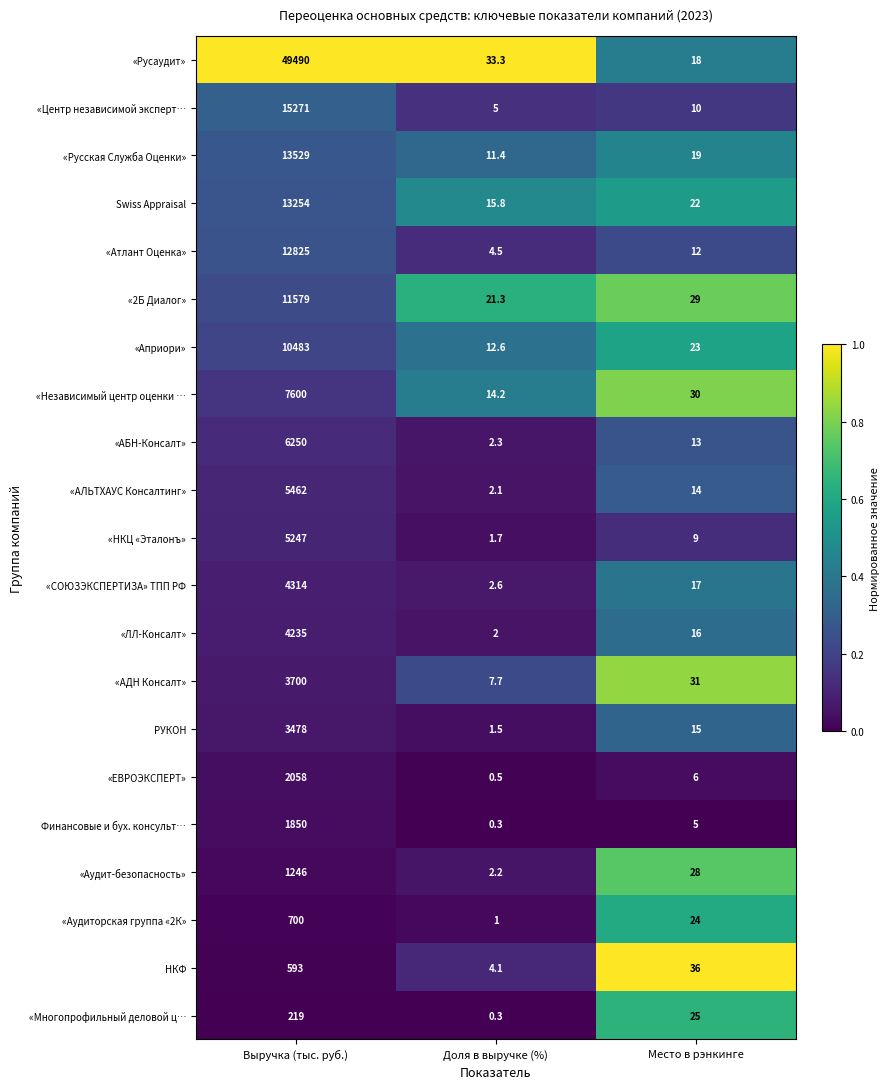

True or false: «Априори» has a value of 7.6 at Доля в выручке (%).

False